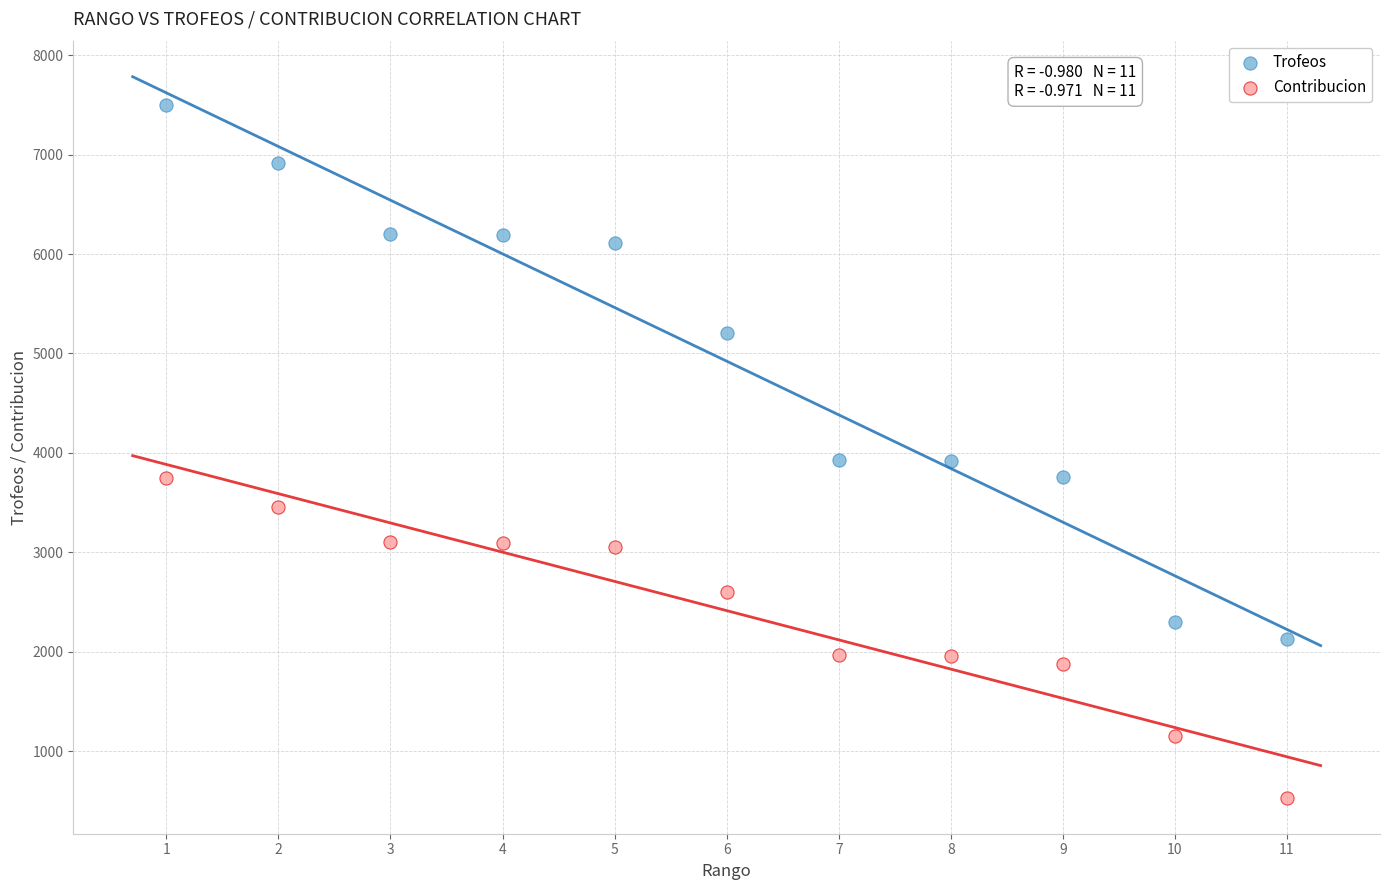

Which series reaches the maximum Y coordinate?

Trofeos